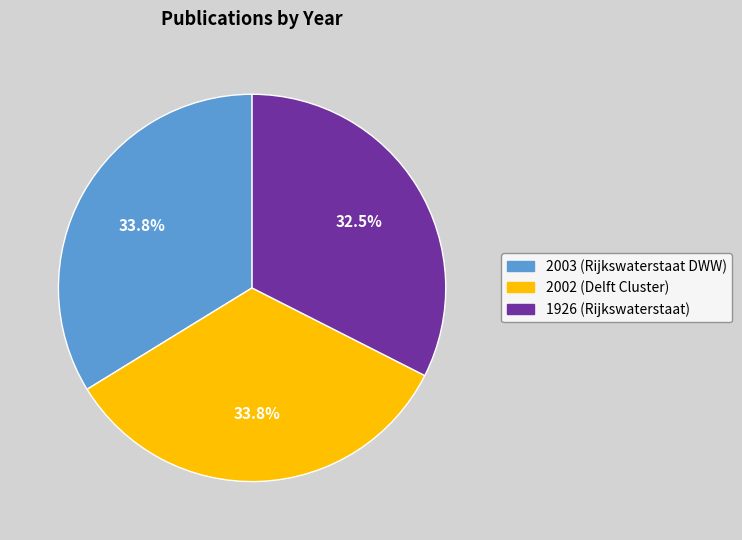

What is the ratio of the value at 2002 (Delft Cluster) to the value at 2003 (Rijkswaterstaat DWW)?

1.0